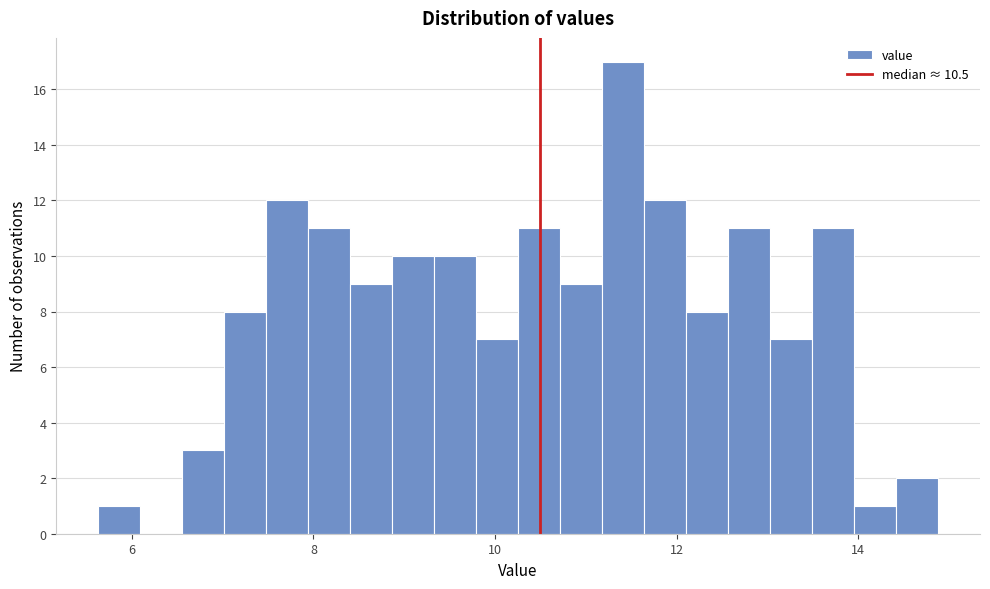

Read against the x-axis, roughly where is the centre of the tallest bar?

11.4